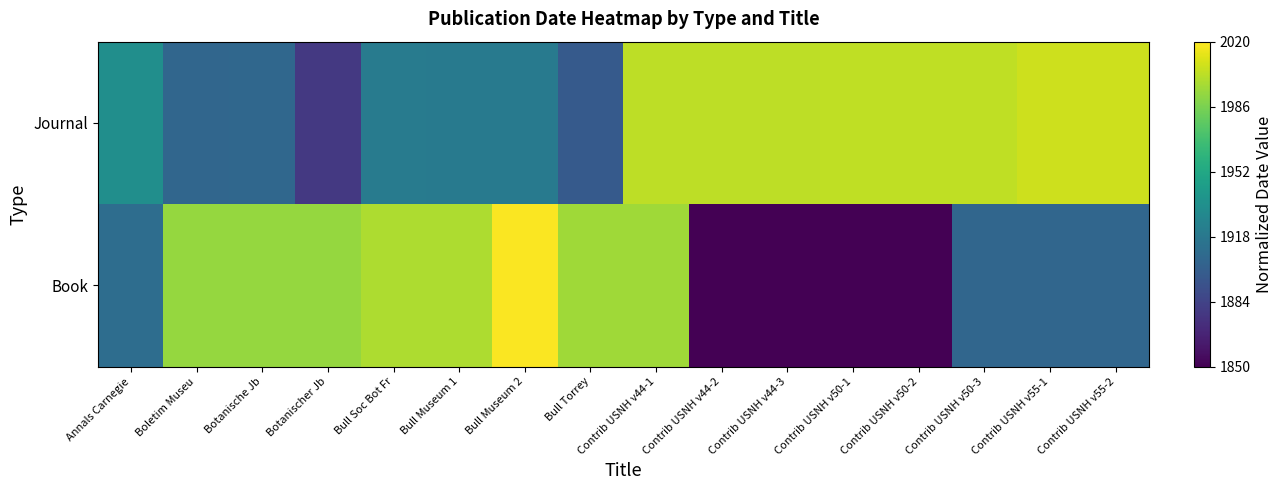

Which series has the largest total across all categories?

Journal